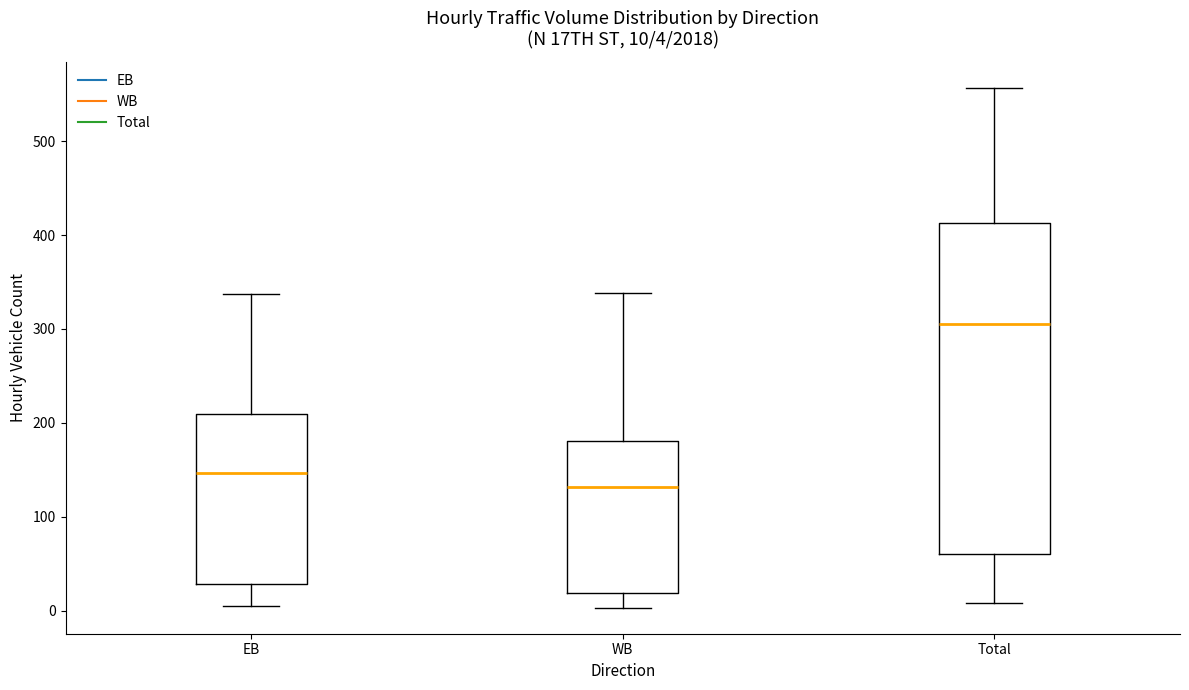

Which box has the lowest median line?

WB